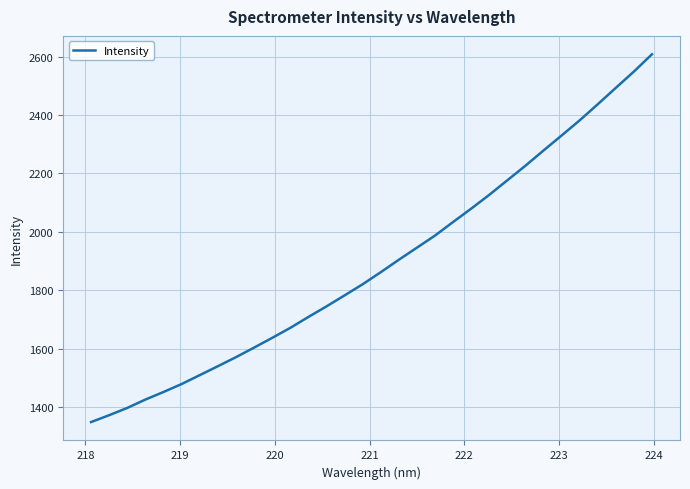

What is the greatest value displayed?

2608.4